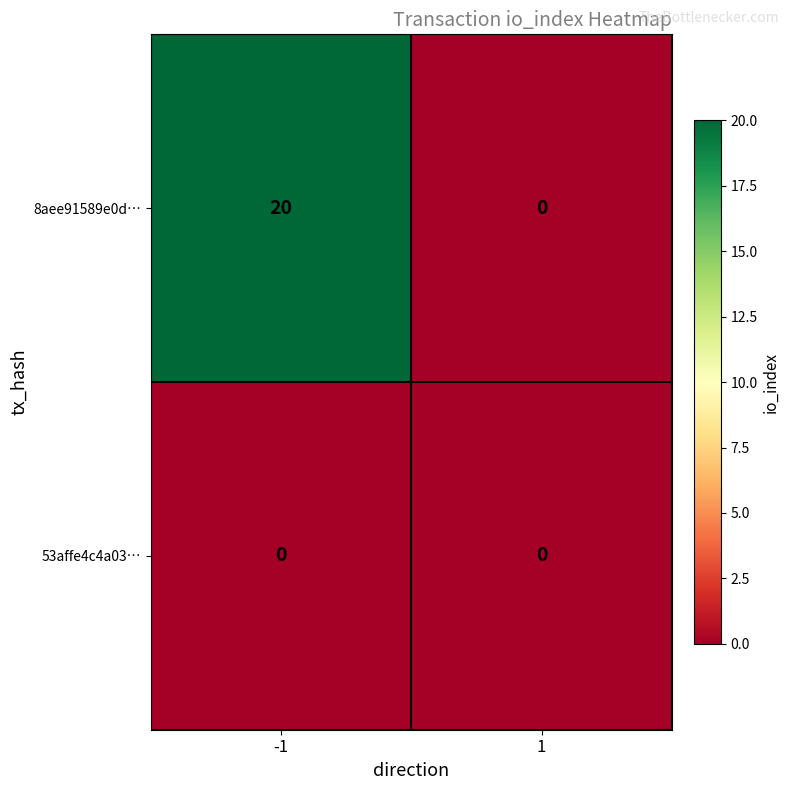

What is the sum of all 8aee91589e0d… values?

20